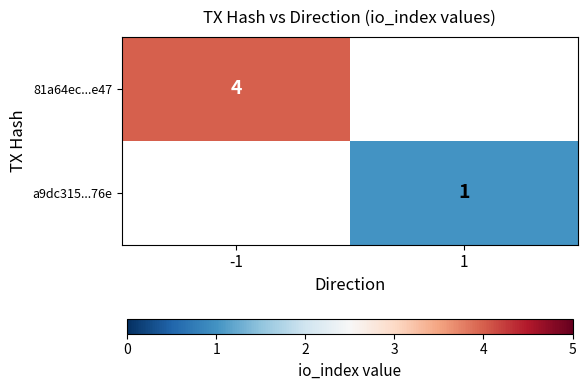

Count the number of data series in this chart.

2